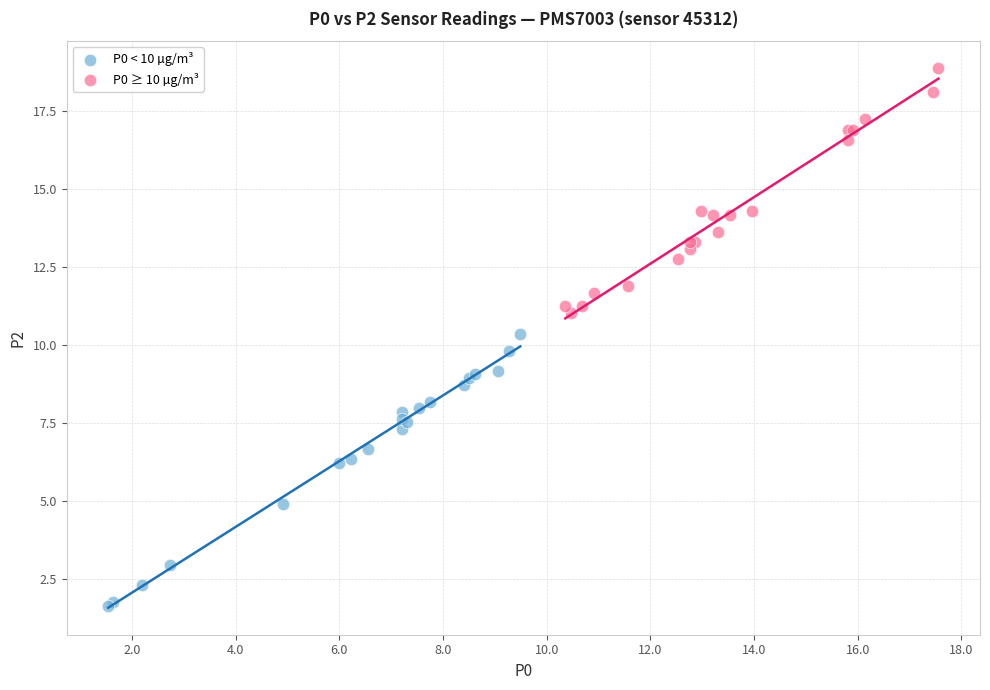

Which series reaches the minimum Y coordinate?

P0 < 10 µg/m³